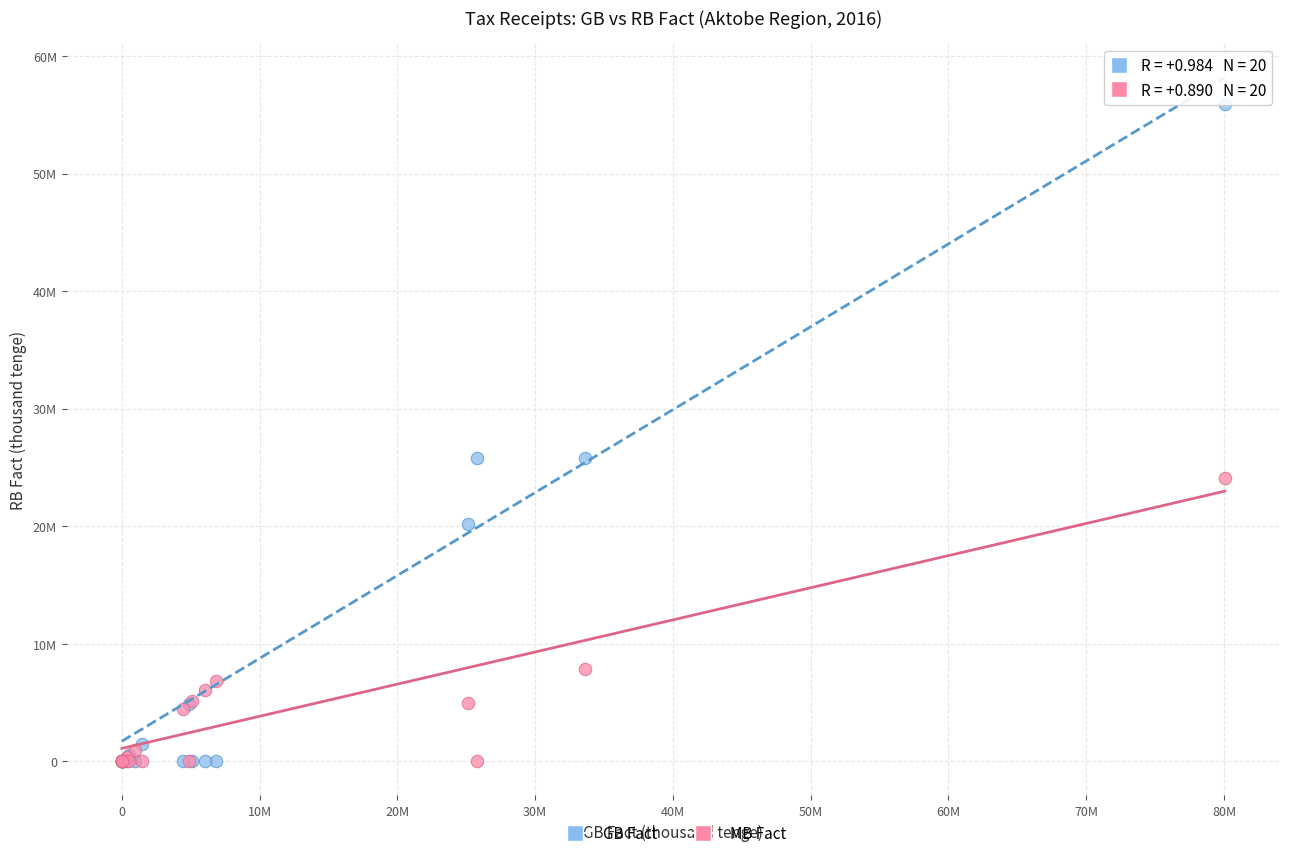

What are all the series names shown in the legend?

GB Fact, MB Fact